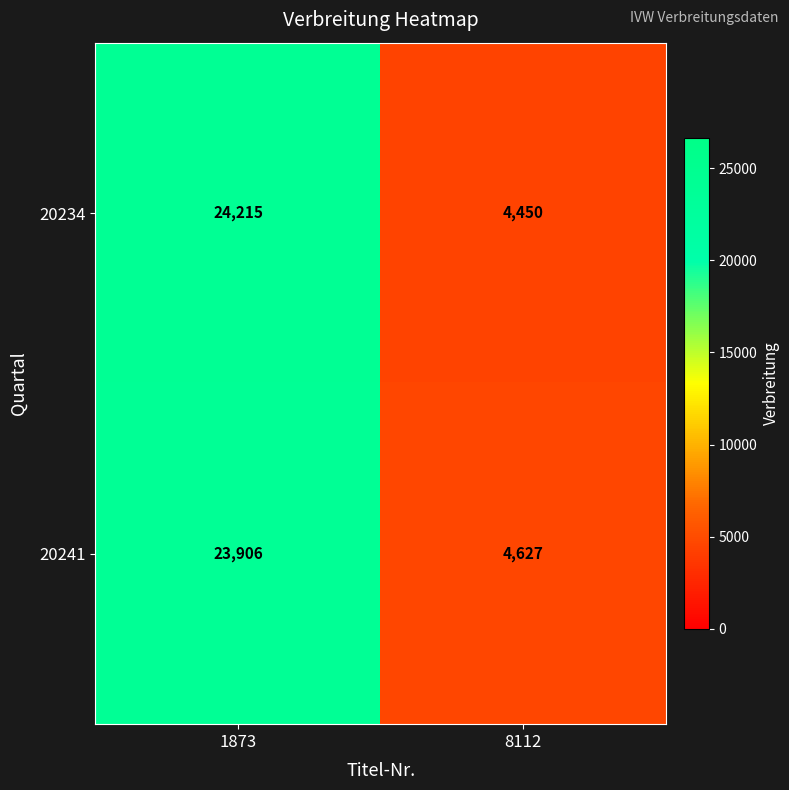

Is it true that 20234 equals 7895 at 8112?

False